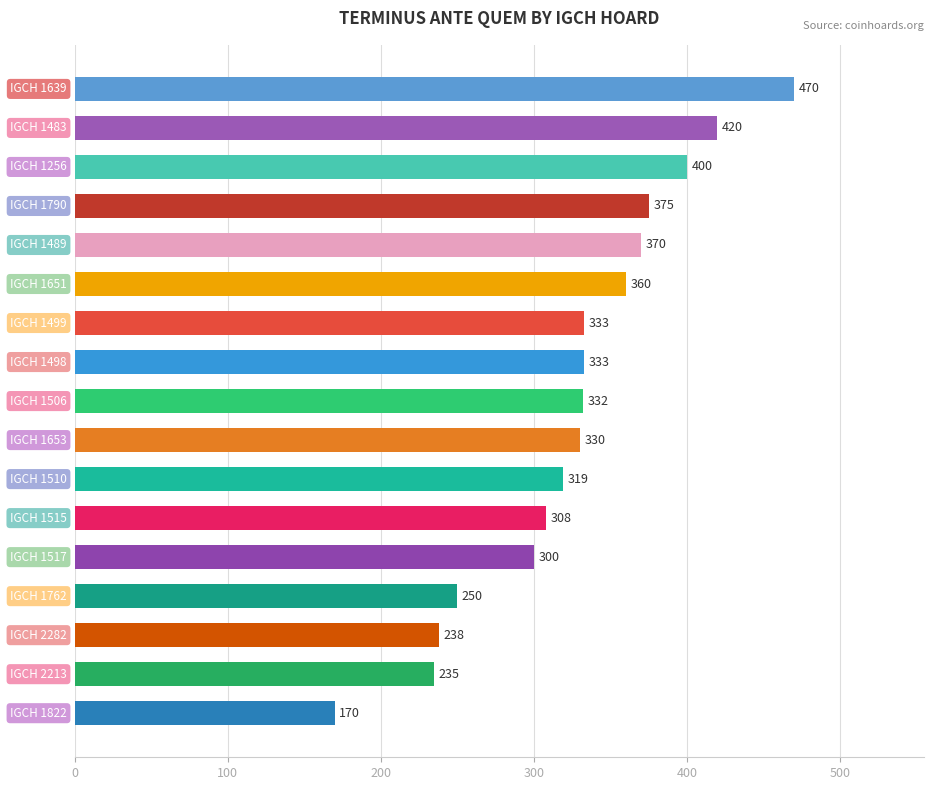

What is the maximum value shown in the chart?

470